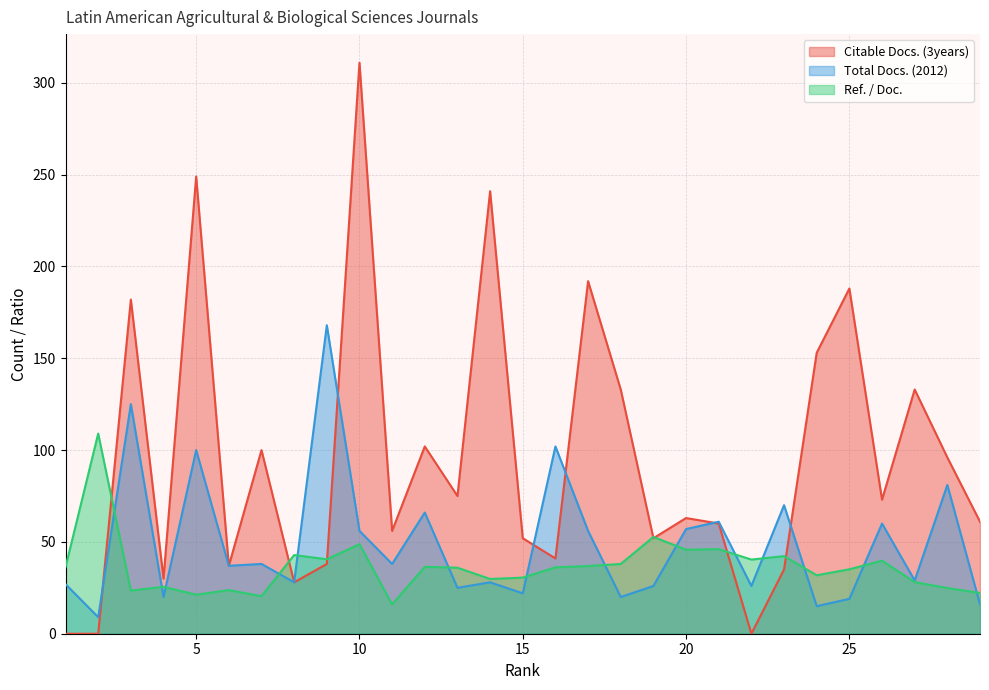

What is the value of the Citable Docs. (3years) point at the 4th from the left?

30.0